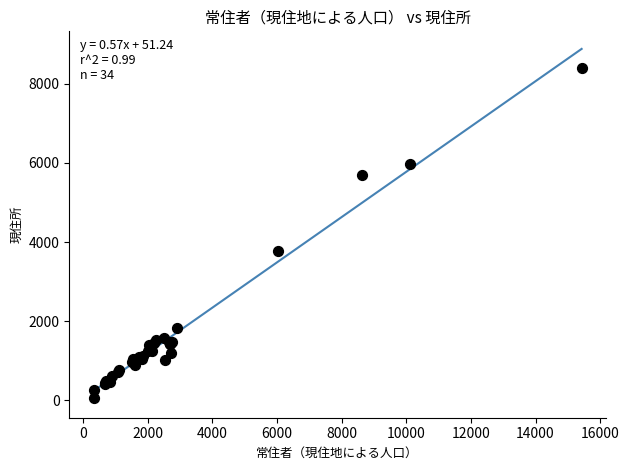

What Y value in the scatter plot is closest to 4232?

3781